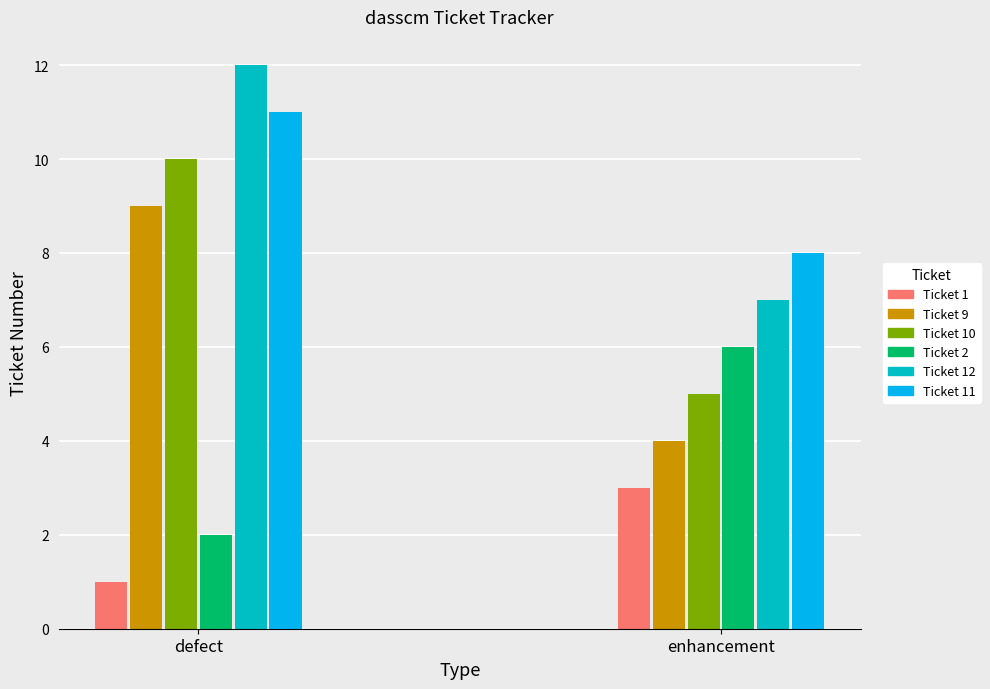

What is the sum of the enhancement values at 4 and enhancement?

11